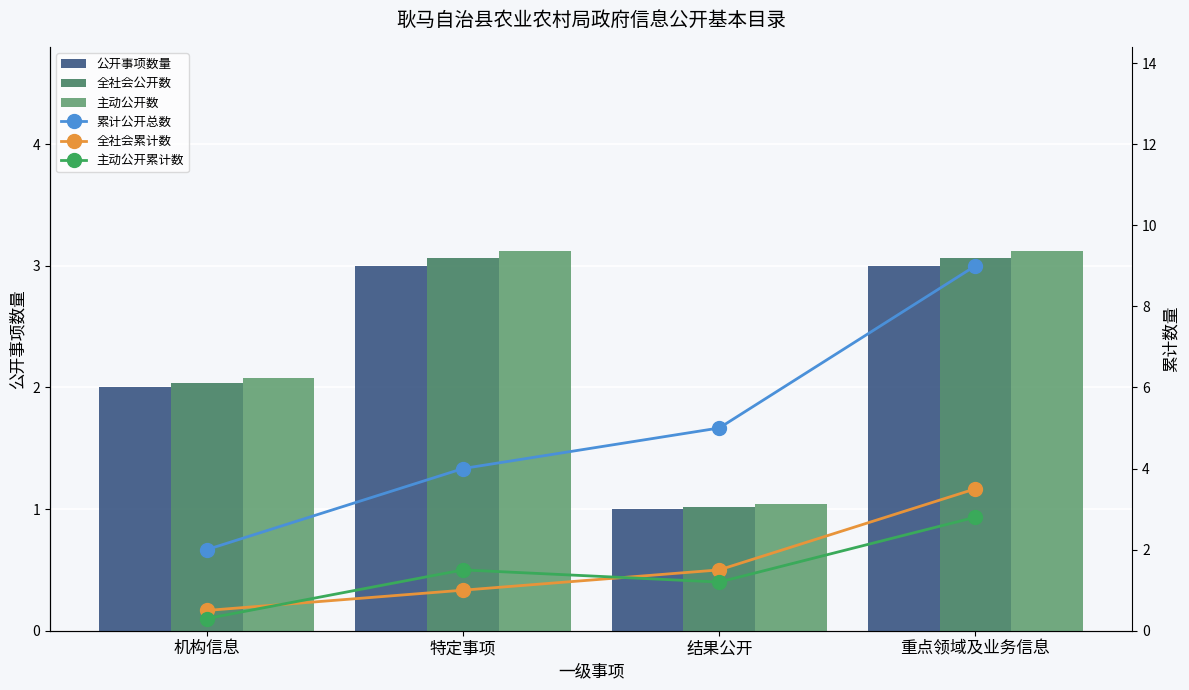

Between 重点领域及业务信息 and 结果公开, which is larger?

重点领域及业务信息